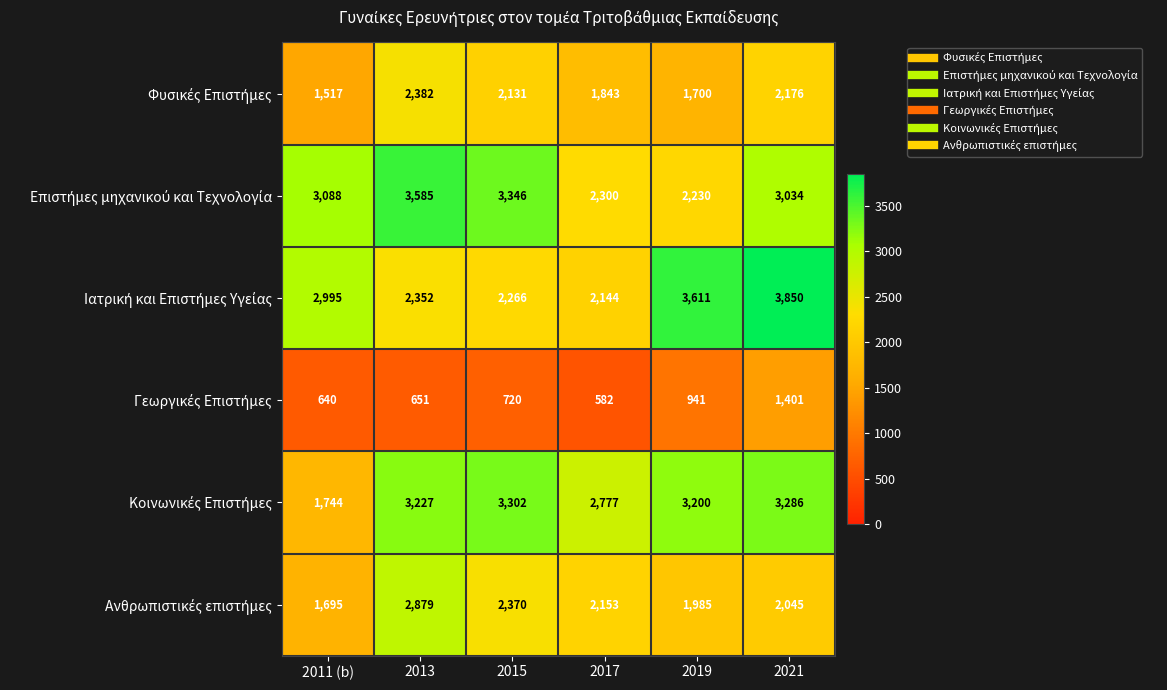

What is the spread (max minus min) of values at 2013?

2934